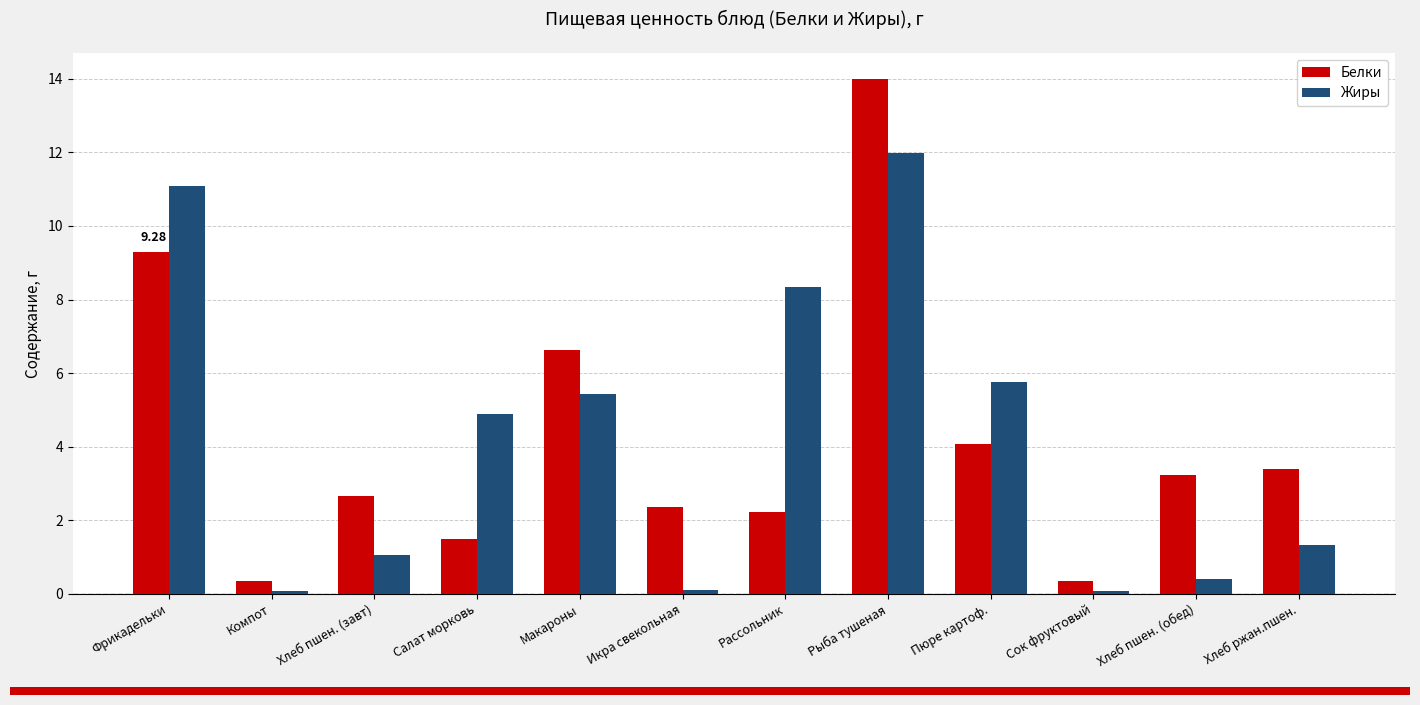

At Фрикадельки, list the series in order from smallest to largest.

Белки, Жиры